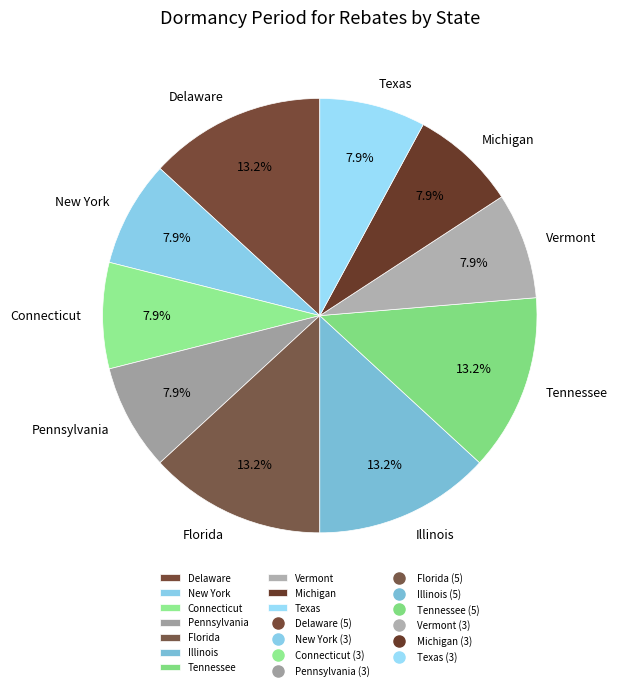

Count the number of slices in the pie.

10